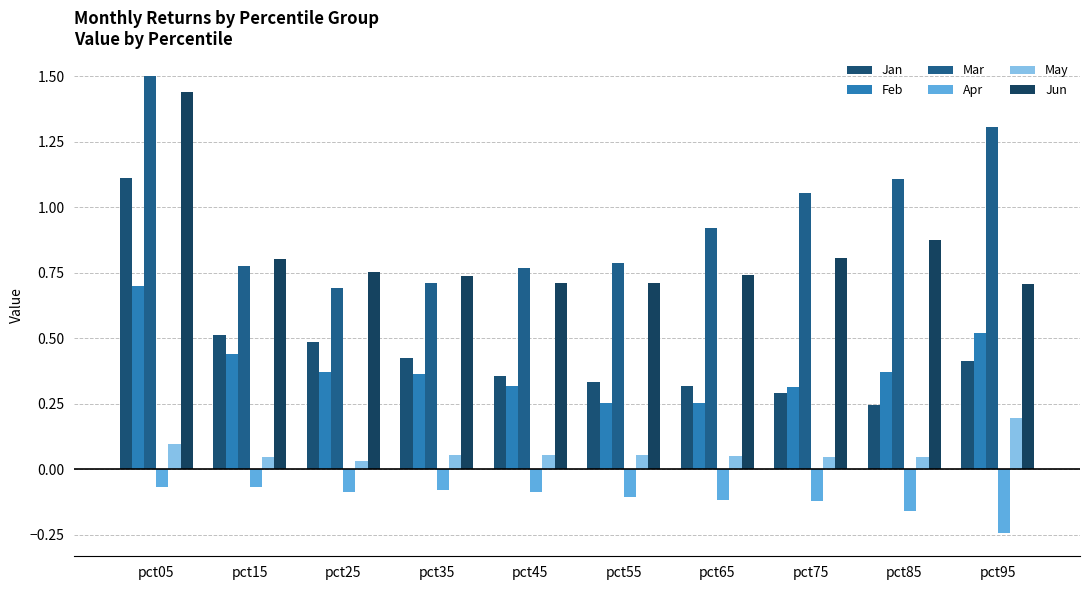

Does the chart contain any negative values?

Yes